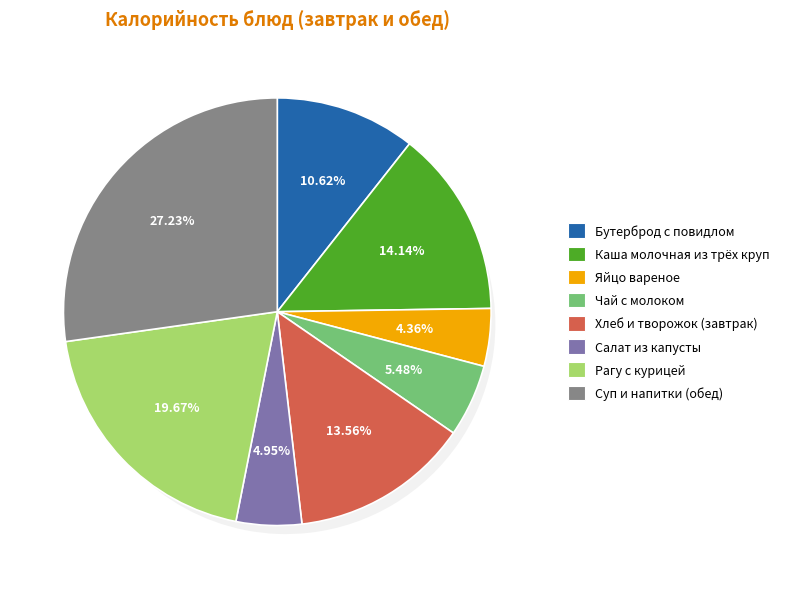

Combined, do Суп овощной со сметаной and Рагу с курицей account for over 50%?

No